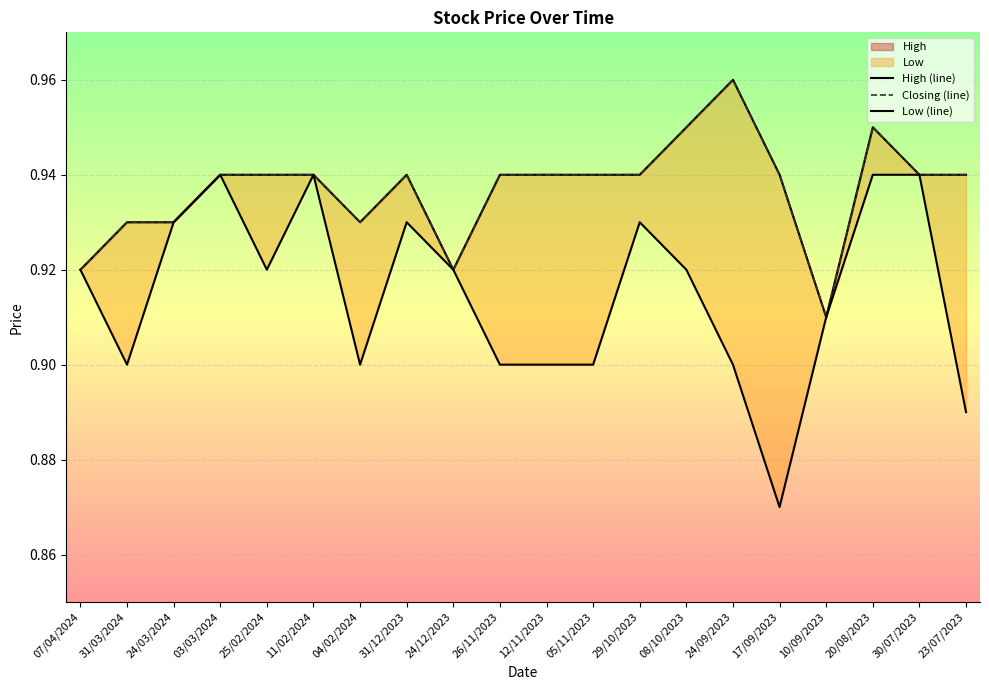

Which series changed the most between 11/02/2024 and 10/09/2023?

High (line)